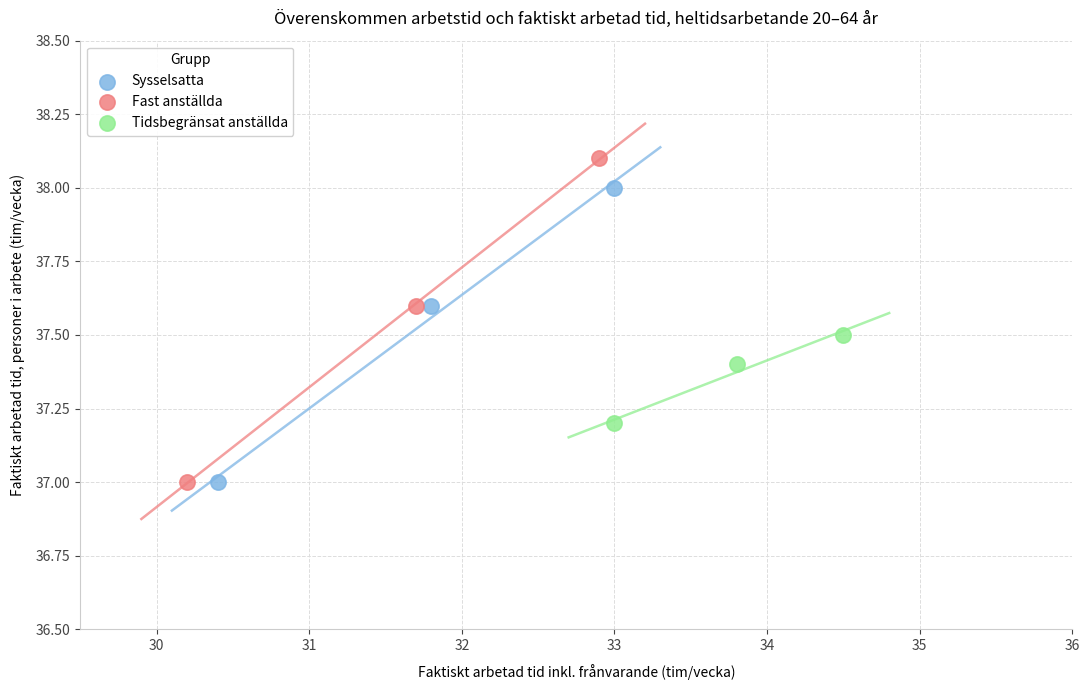

Which series has the widest spread of Y values?

Fast anställda